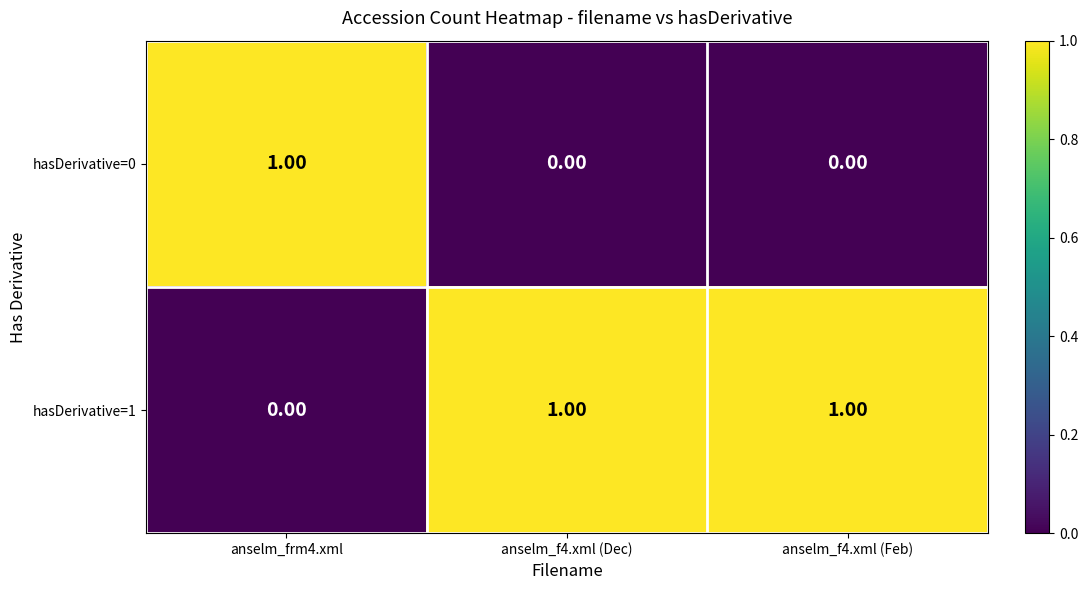

At anselm_frm4.xml, list the series in order from smallest to largest.

hasDerivative=1, hasDerivative=0